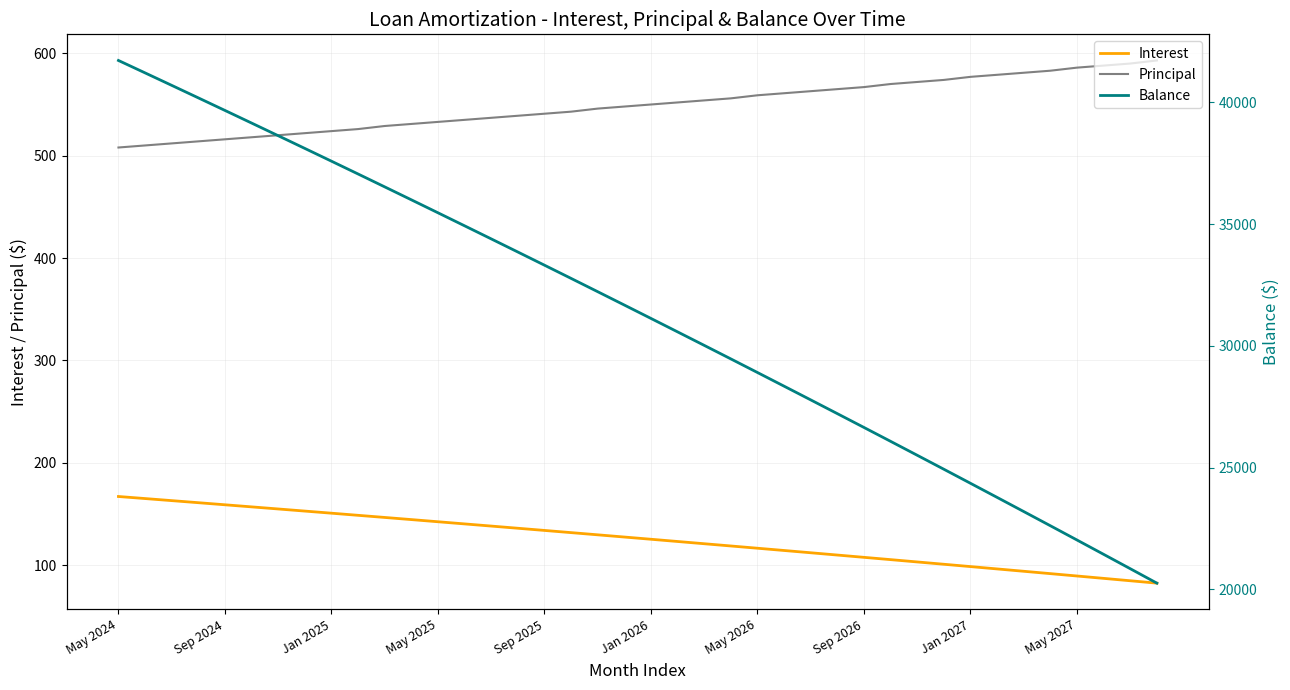

Is it true that Principal equals 535.0 at 13?

True